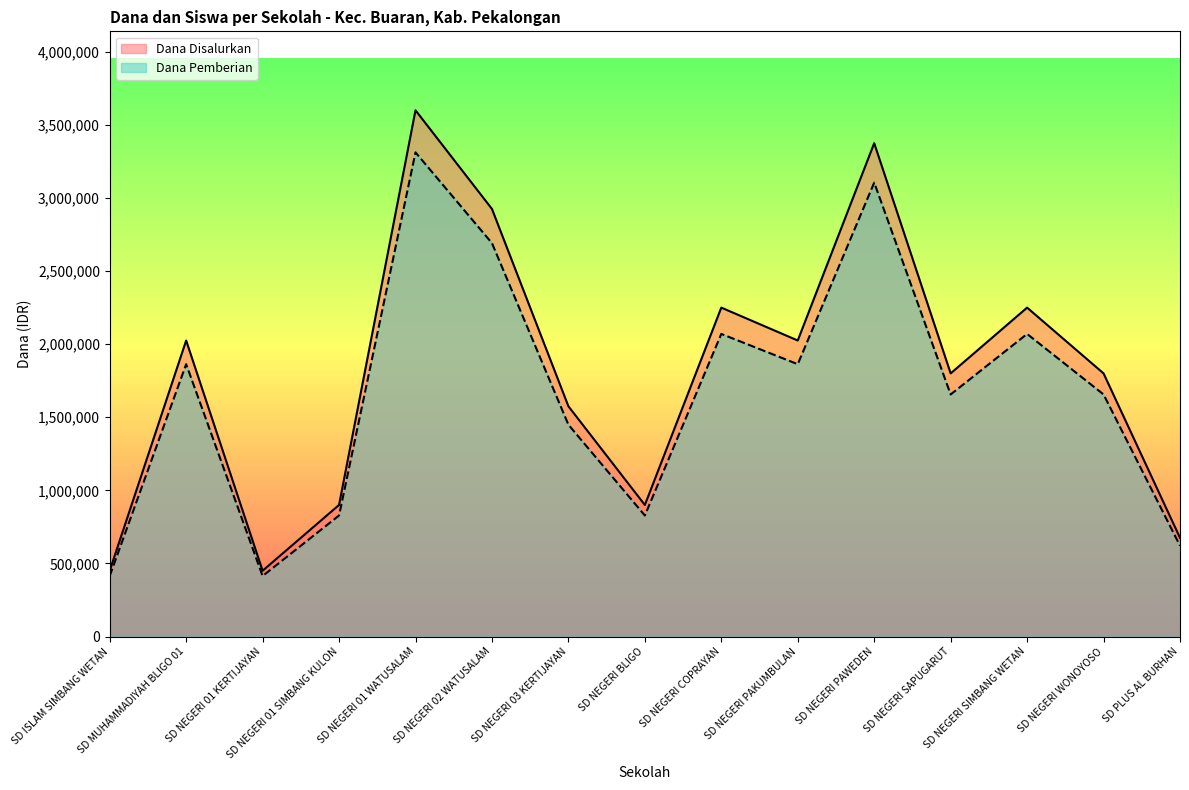

Is it true that Dana Disalurkan equals 503861 at SD NEGERI SAPUGARUT?

False